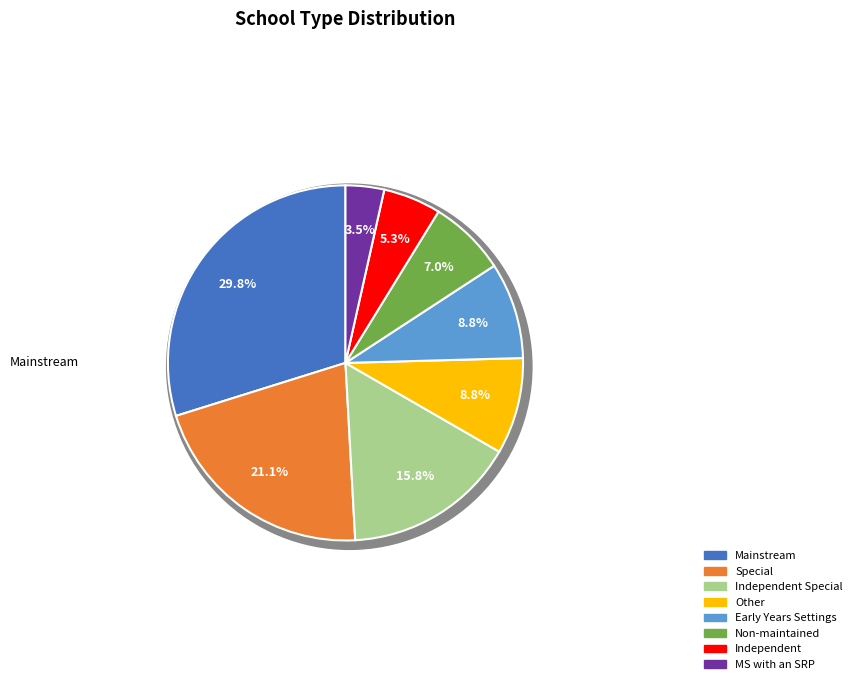

Rank the categories by value from highest to lowest.

Mainstream, Special, Independent Special, Other, Early Years Settings, Non-maintained, Independent, MS with an SRP